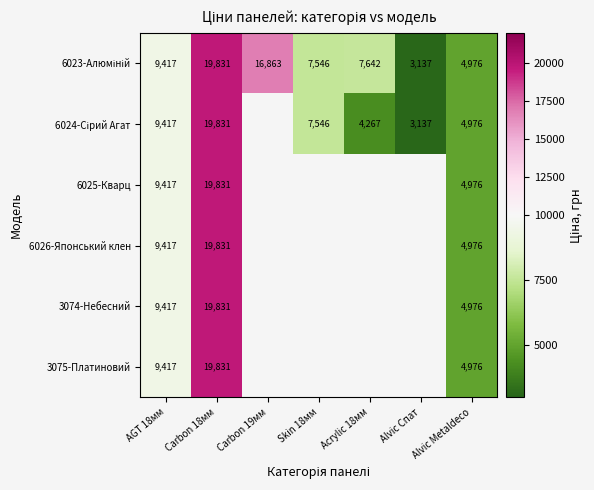

At how many categories does at least one series exceed 11153?

2